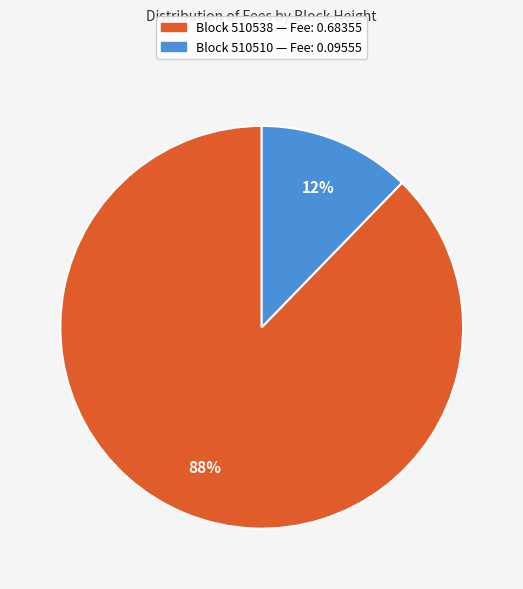

To the nearest percent, what is the average slice percentage?

50%